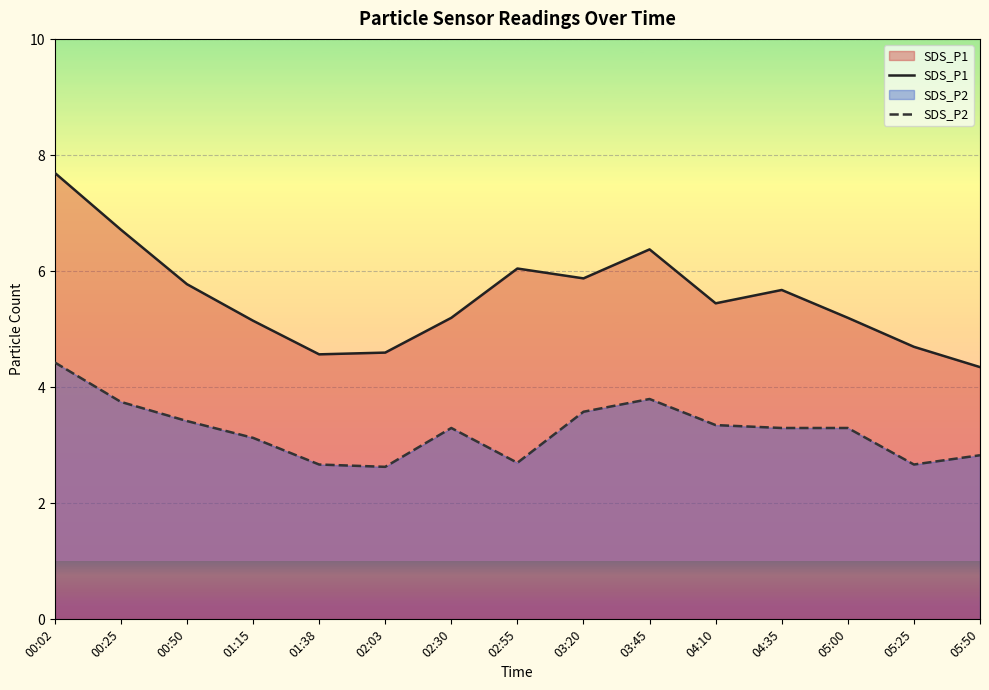

The SDS_P2 series shows 3.4 at 00:50. True or false?

True